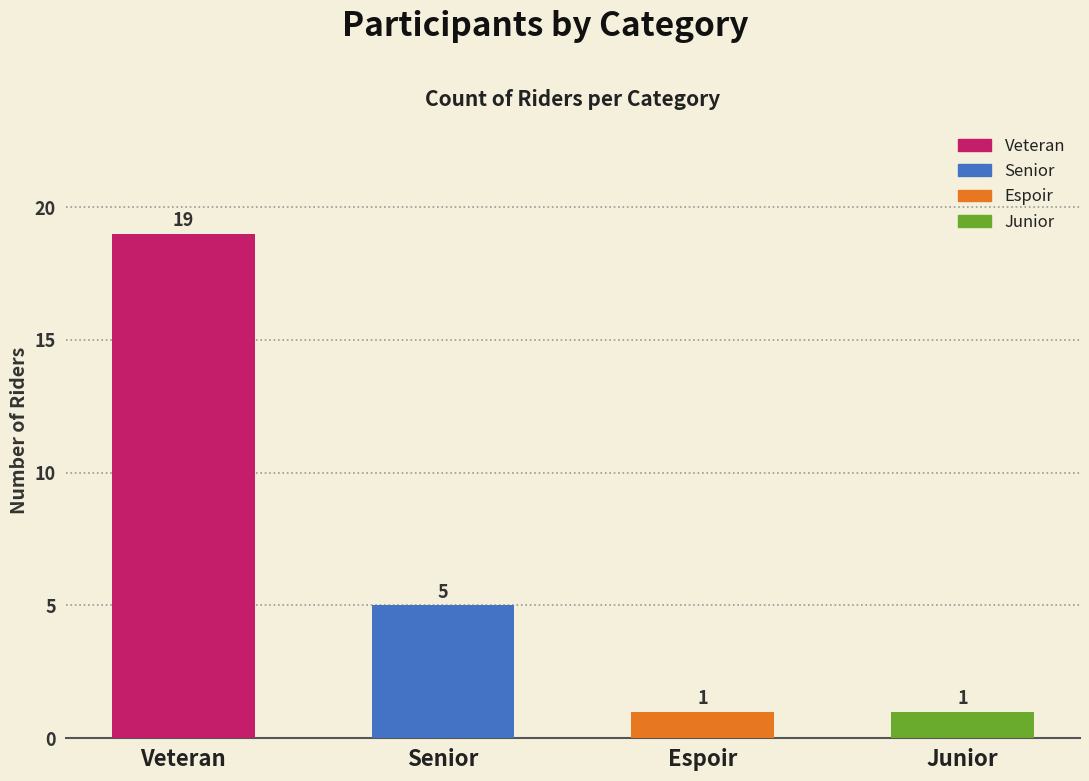

What is the minimum value shown in the chart?

1